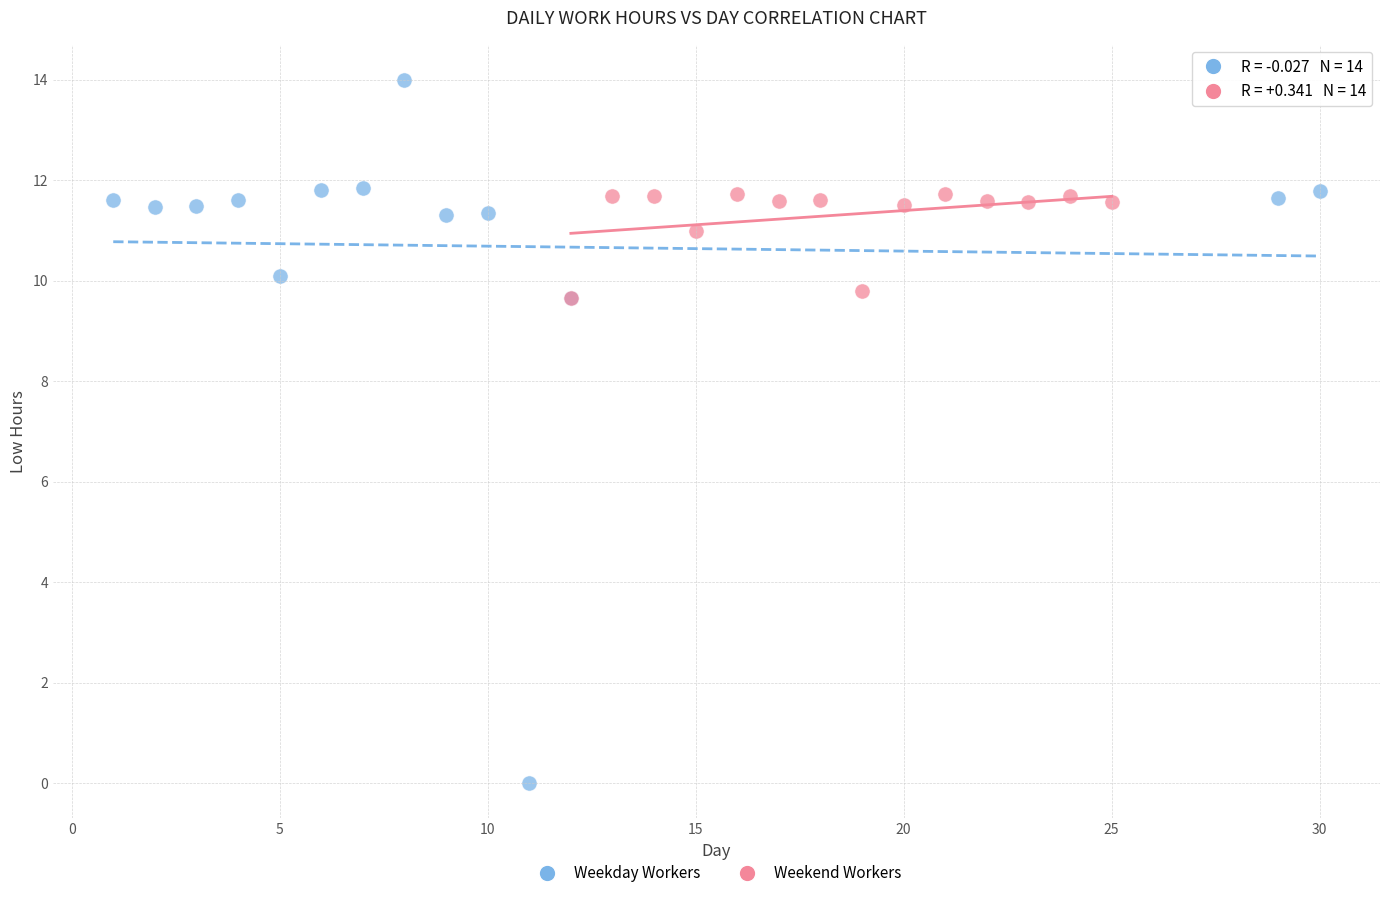

What are all the series names shown in the legend?

Weekday Workers, Weekend Workers